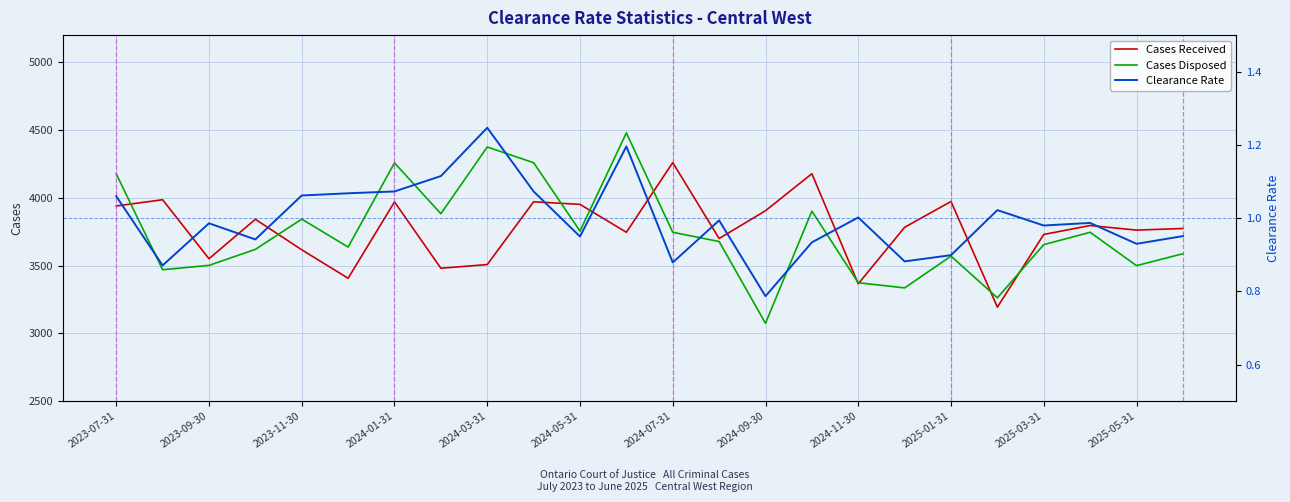

At which label does Cases Received reach its peak?

2024-07-31